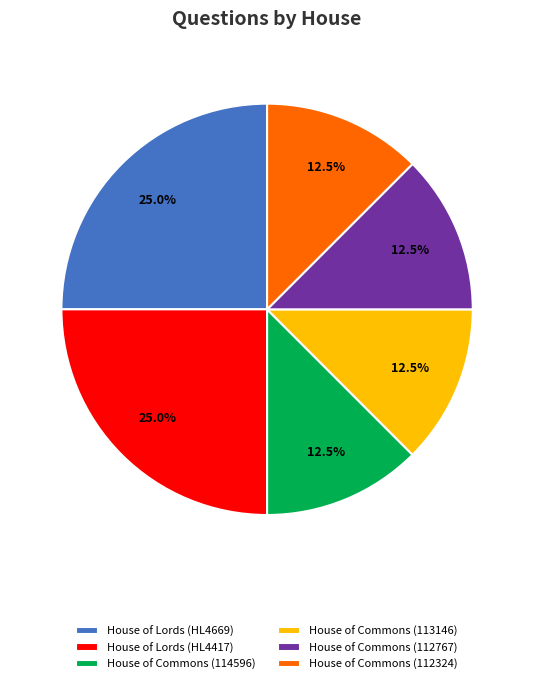

Approximately how many times larger is the value at House of Lords (HL4417) compared to House of Commons (112767)?

2.0